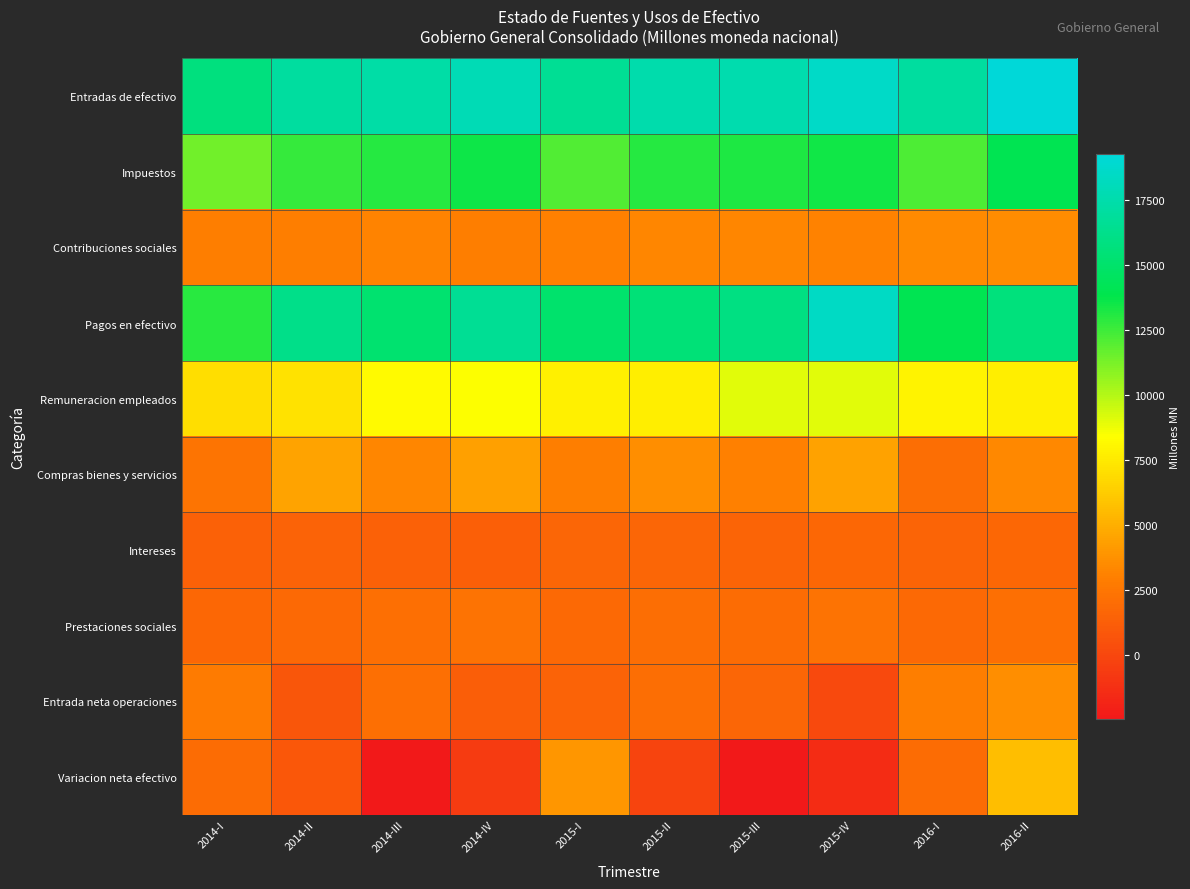

What is the total value across all series at 2015-II?

66110.6